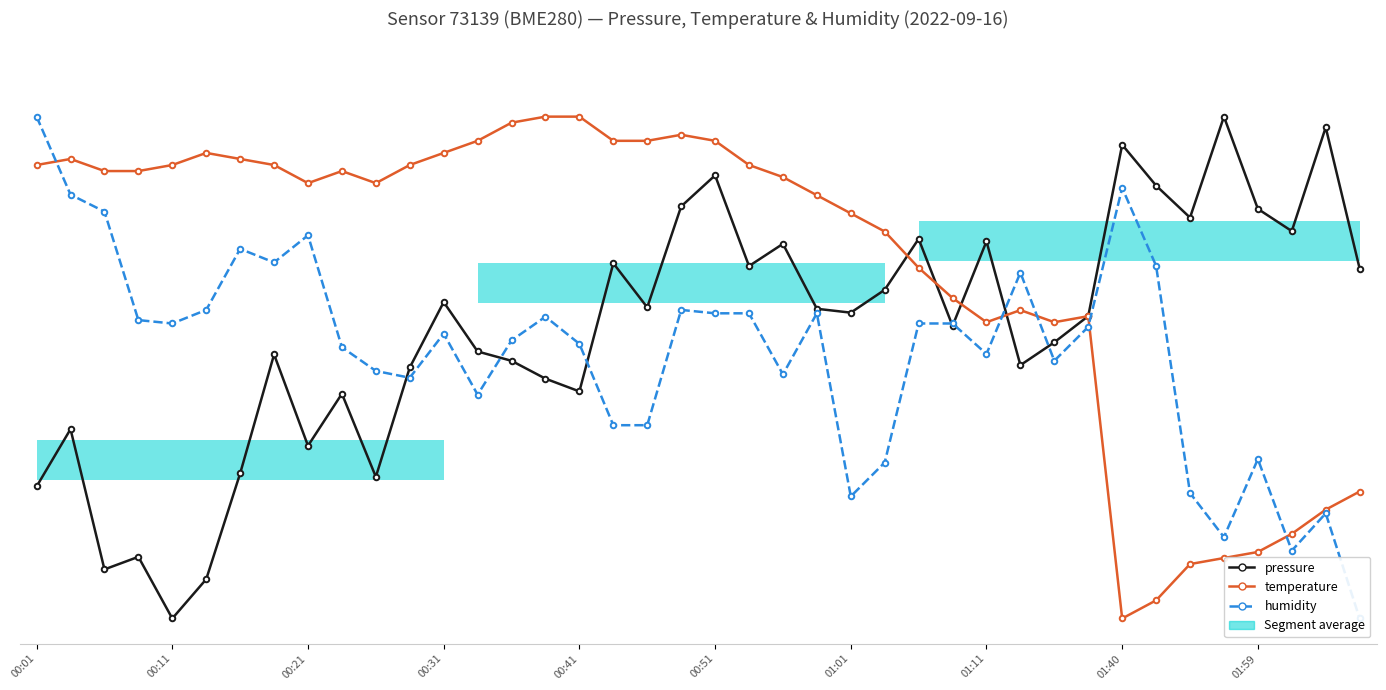

List the series in order of their overall mean, lowest first.

humidity, pressure, temperature